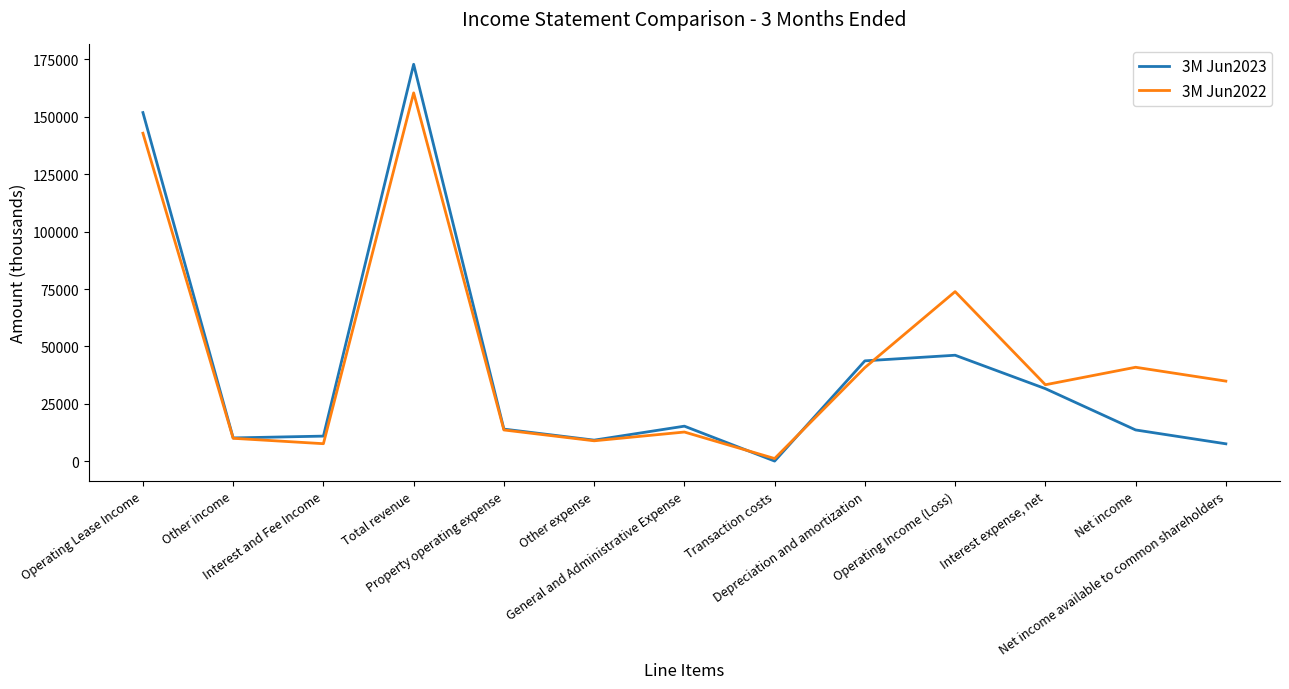

What is the maximum value shown in the chart?

172907